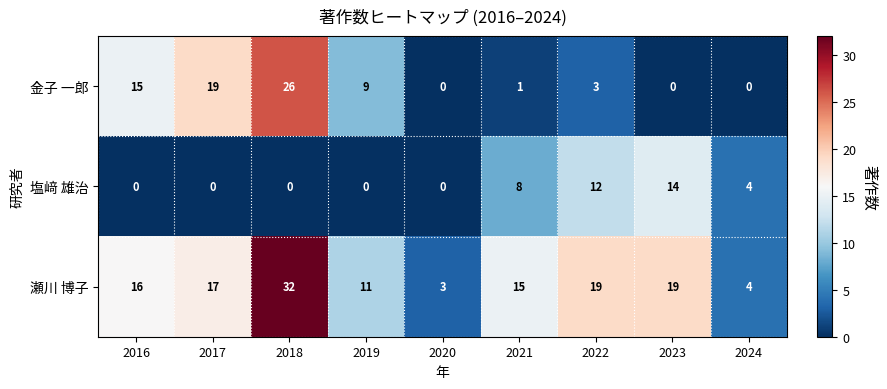

Which series has the largest range (max minus min)?

瀬川 博子